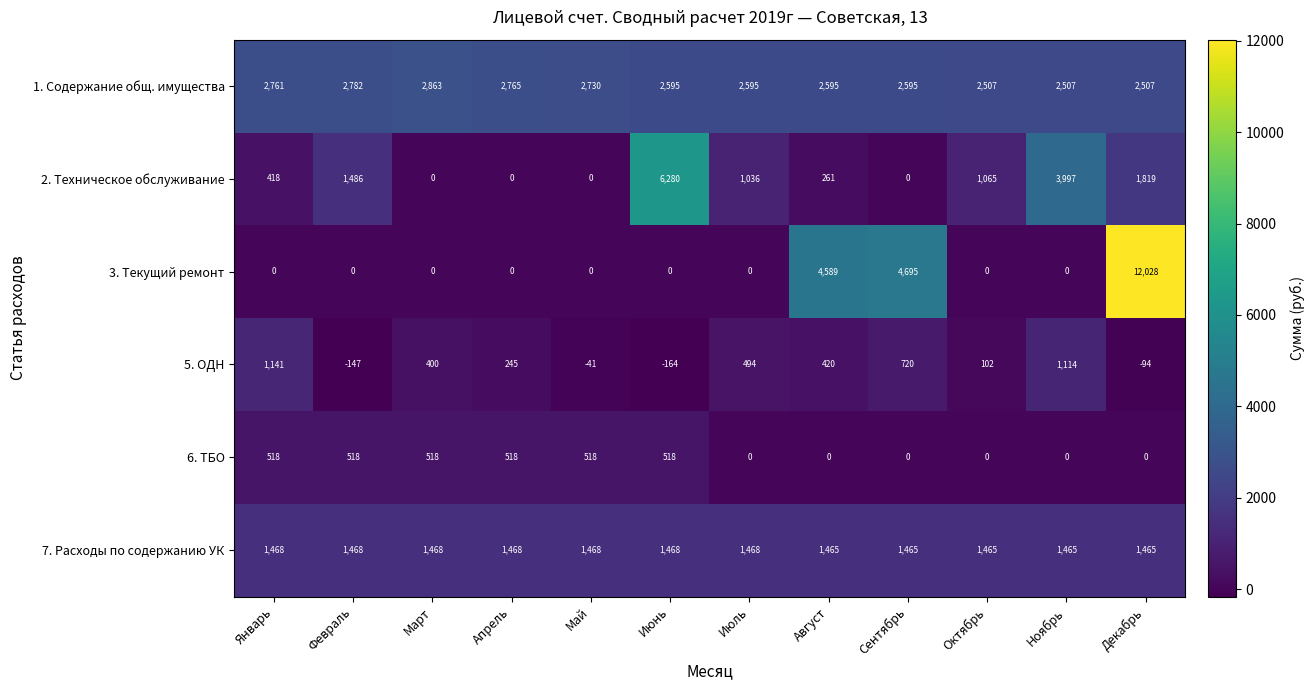

What is the average value of the 6. ТБО series?

259